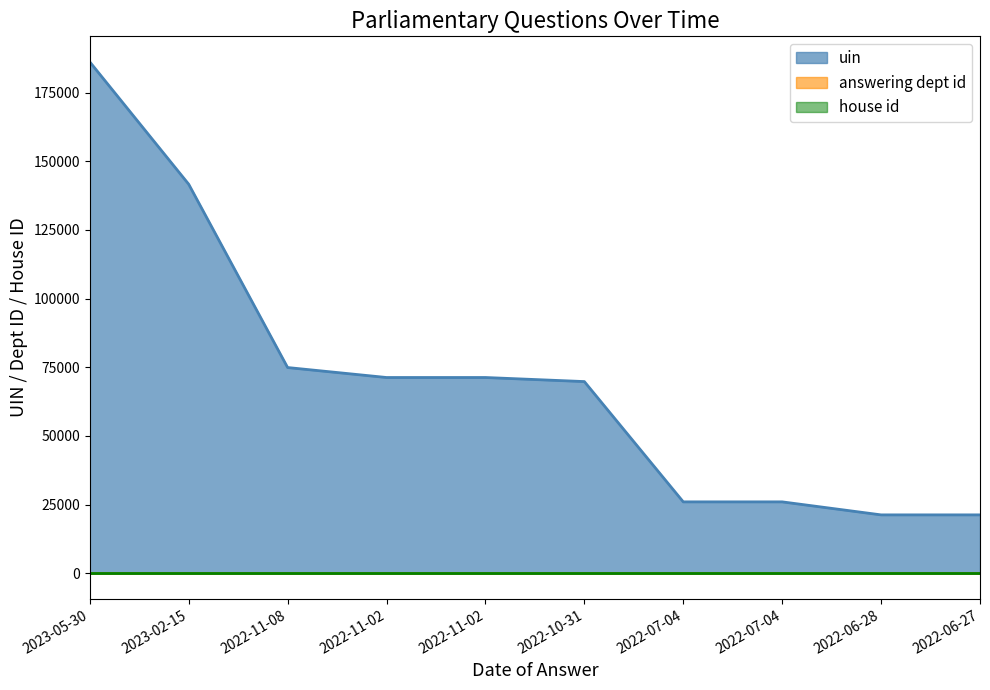

What is the sum of the uin values at 2022-10-31 and 2022-06-27?

91043